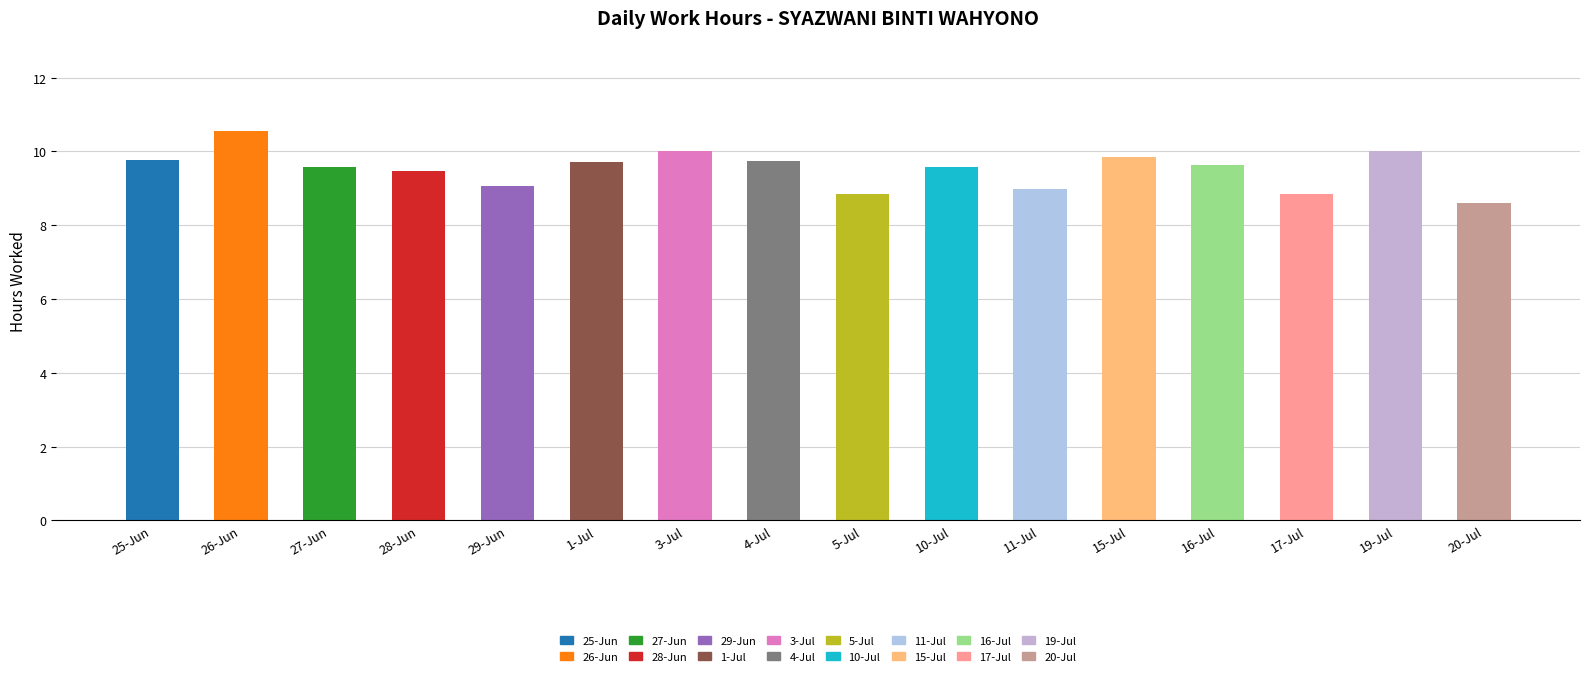

What is the difference between the maximum and minimum values?

1.9